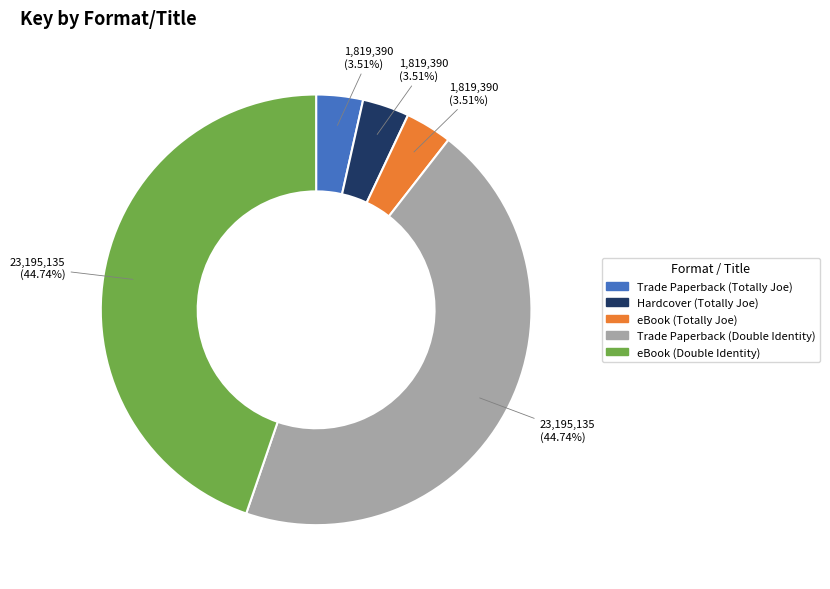

To the nearest percent, what portion does Trade Paperback (Double Identity) represent?

45%